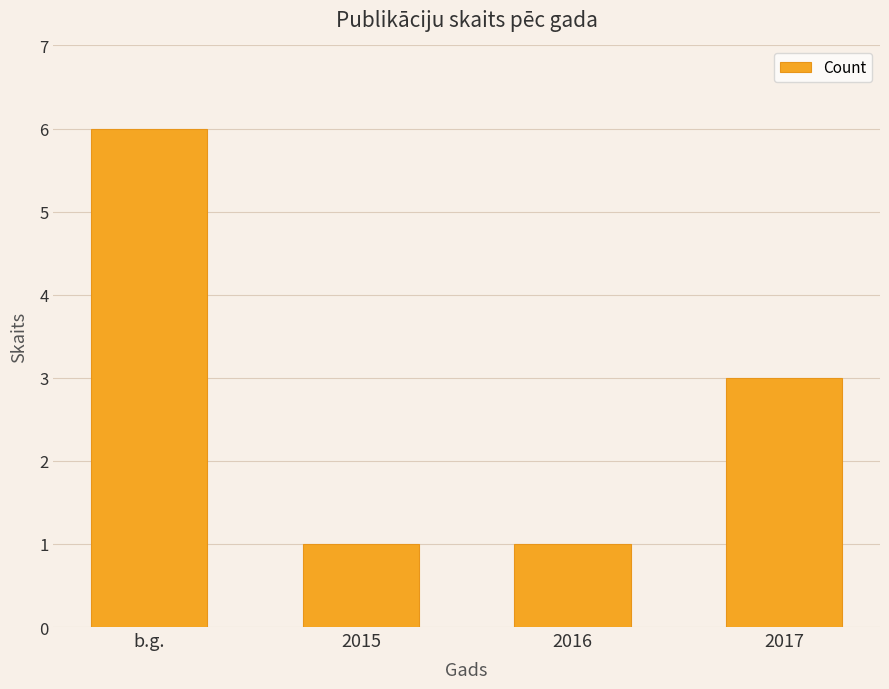

How many data points are less than 3?

2